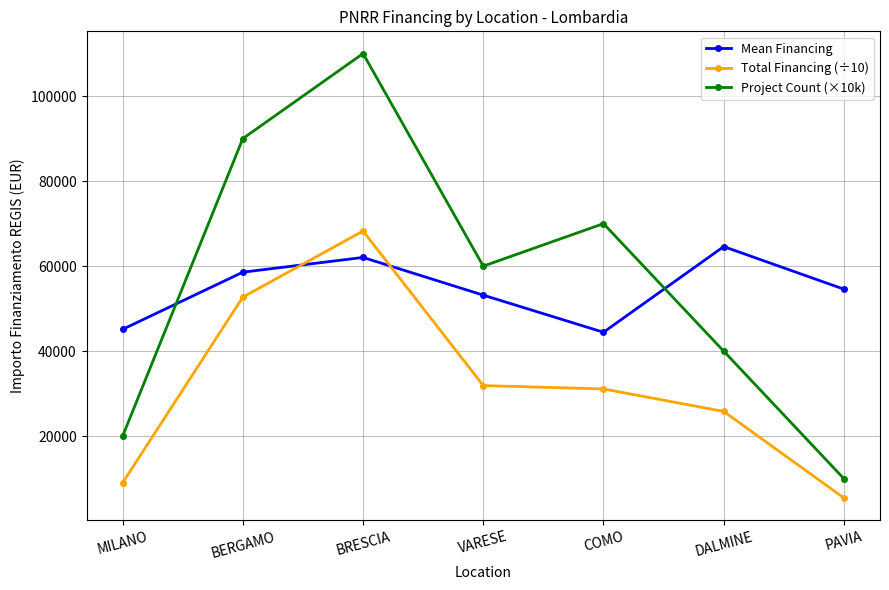

Reading right to left, transcribe all the data shown in this chart.

Mean Financing: 54577.6	64596.7	44448.1	53178.4	62045.7	58575.1	45134.3
Total Financing (÷10): 5457.8	25838.7	31113.7	31907.0	68250.2	52717.6	9026.9
Project Count (×10k): 10000.0	40000.0	70000.0	60000.0	110000.0	90000.0	20000.0